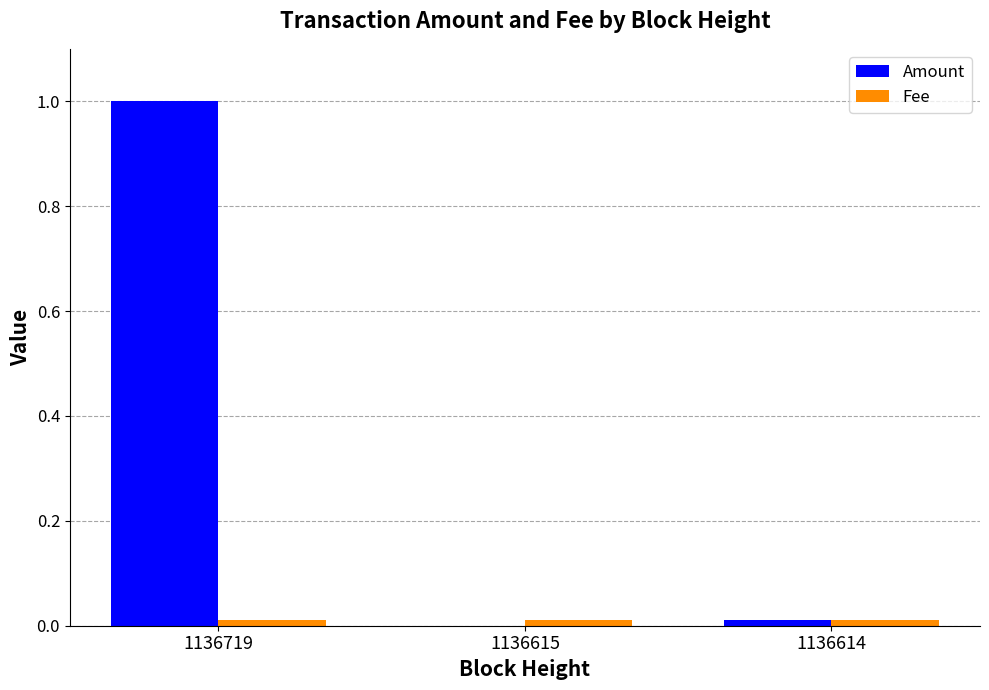

Which category has the highest value in the Amount series?

1136719